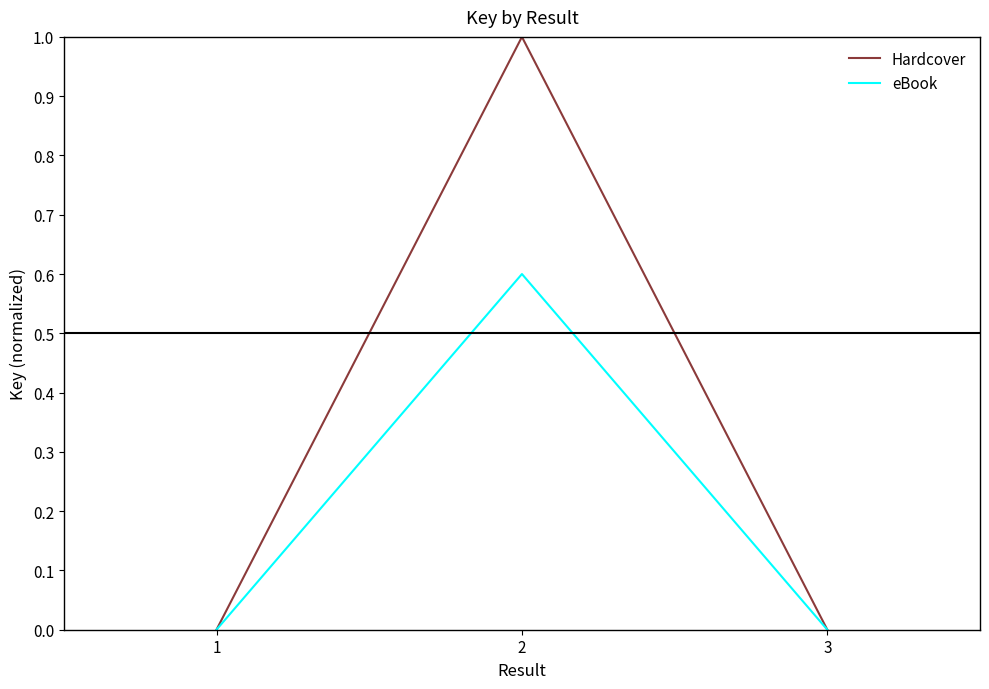

What is the maximum value shown in the chart?

1.0